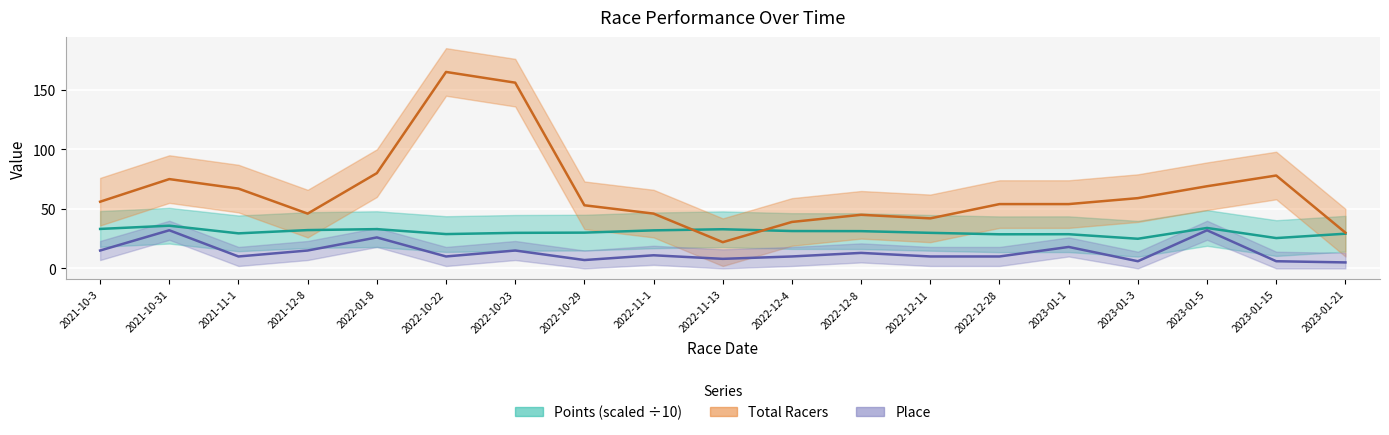

At which category is the sum across all series the highest?

2022-10-22